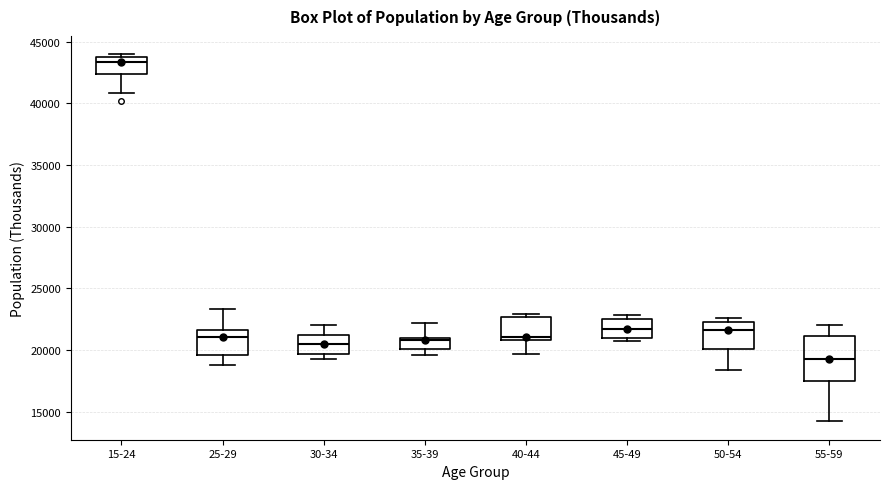

Which box has the highest median line?

15-24